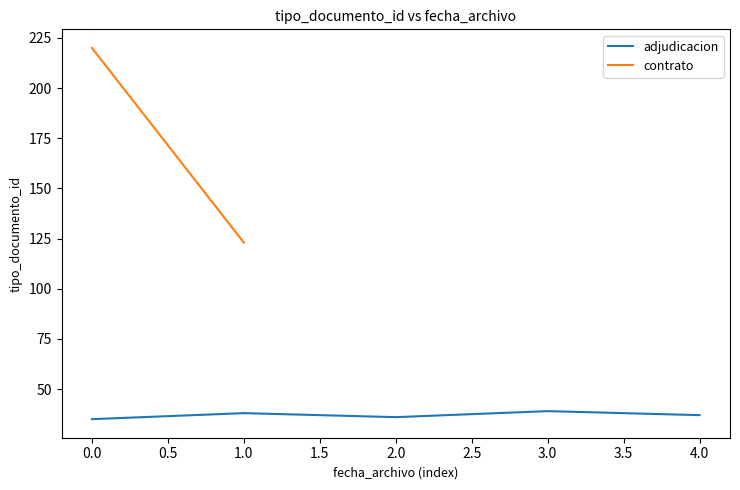

Reading left to right, extract all data points from this chart.

35	38	36	39	37